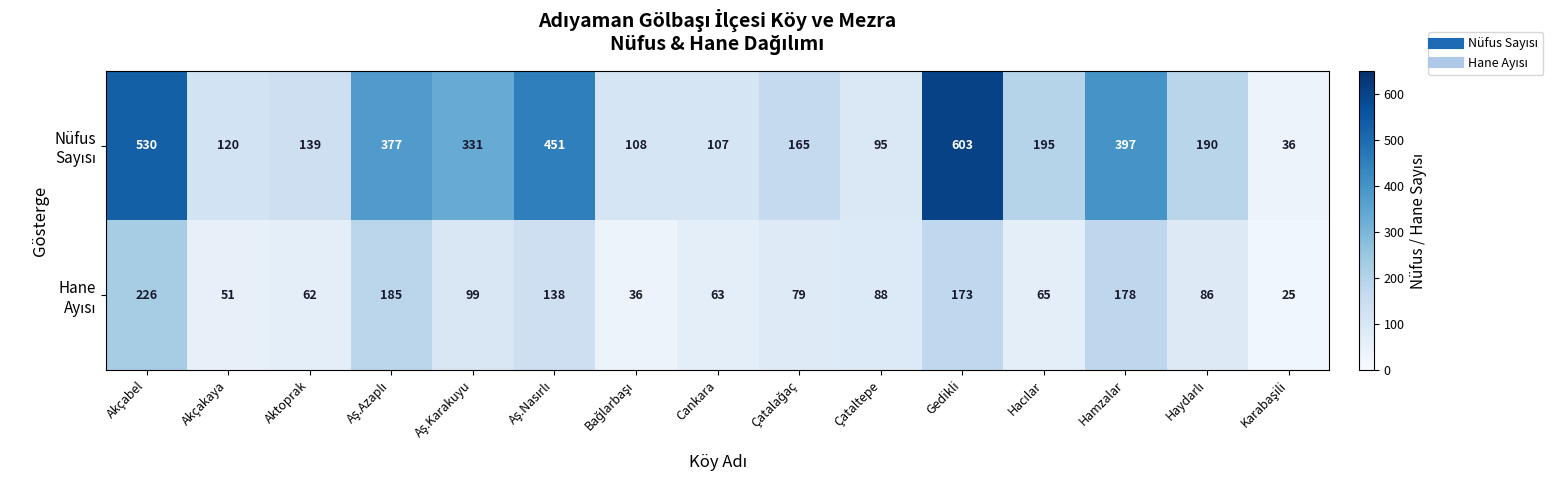

What is the spread (max minus min) of values at Akçabel?

304